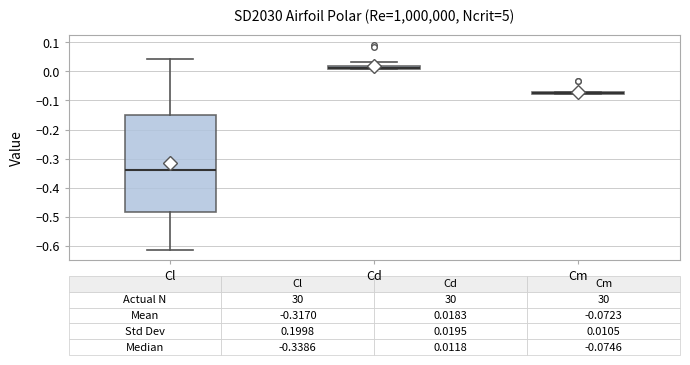

Which box is the tallest, from its lower edge to its upper edge?

Cl